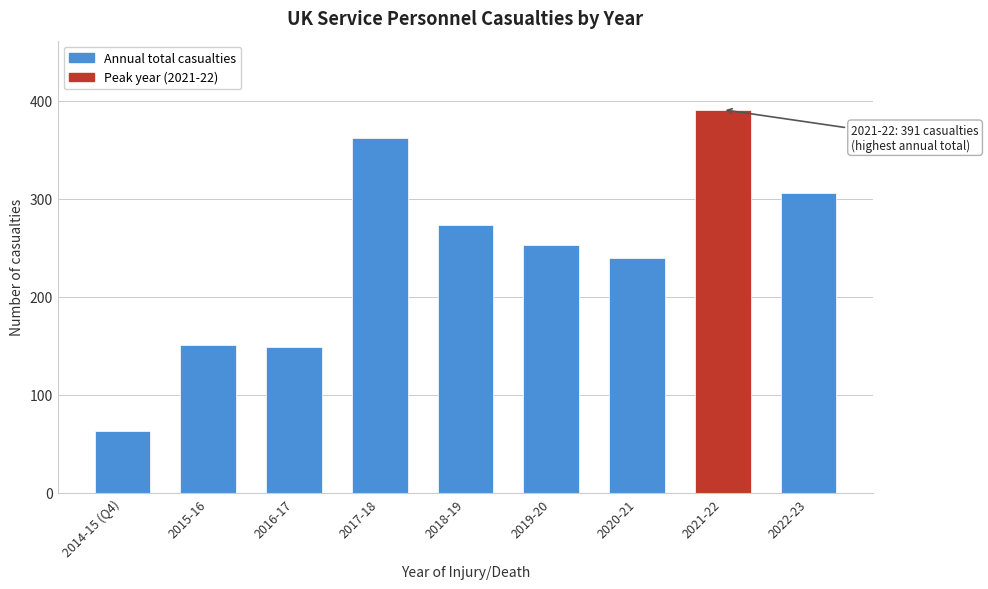

Reading left to right, extract all data points from this chart.

2014-15 (Q4)=63	2015-16=151	2016-17=149	2017-18=362	2018-19=273	2019-20=253	2020-21=240	2021-22=391	2022-23=306